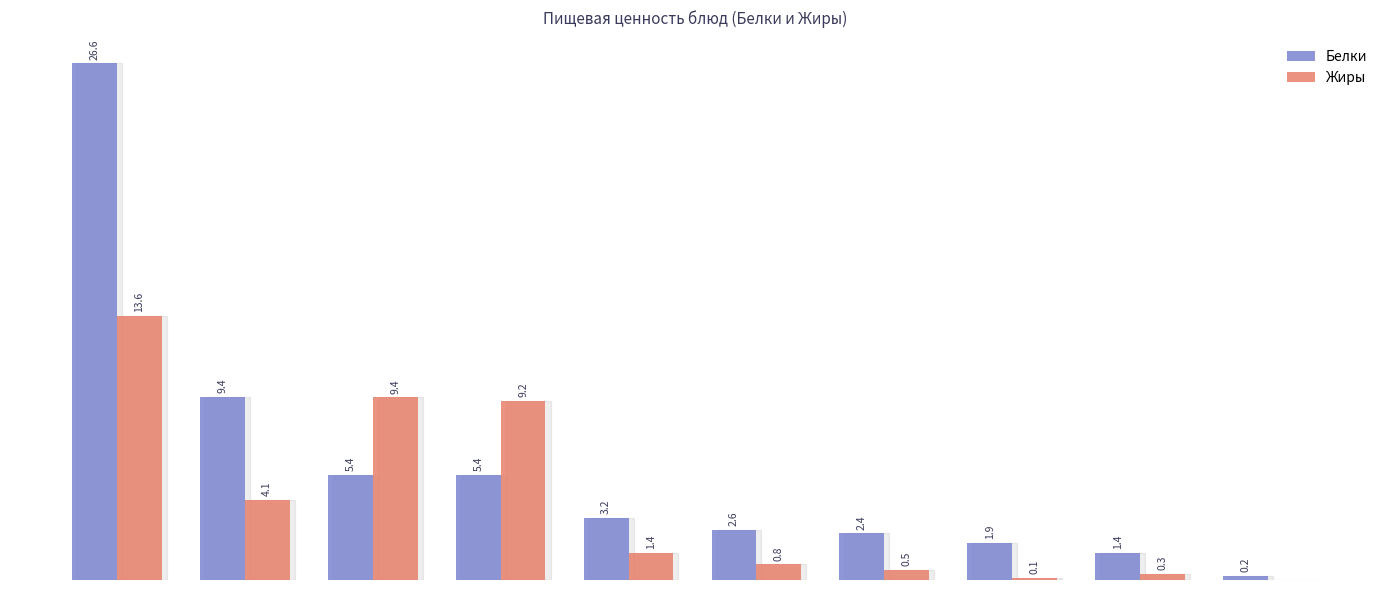

Which series has the largest total across all categories?

Белки